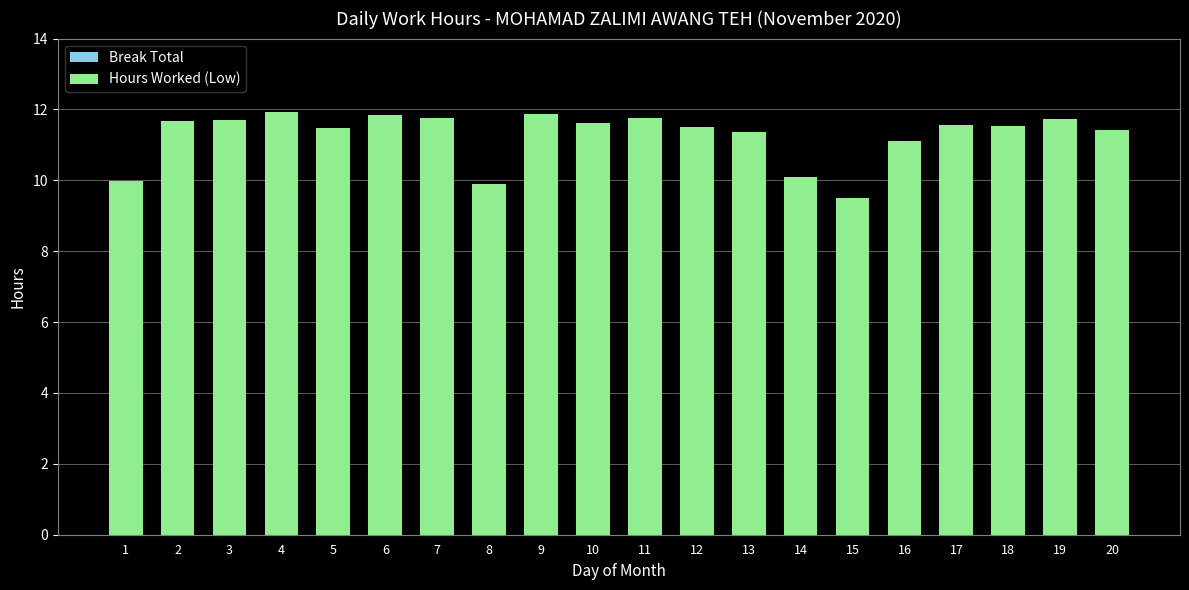

What is the average value?

11.3